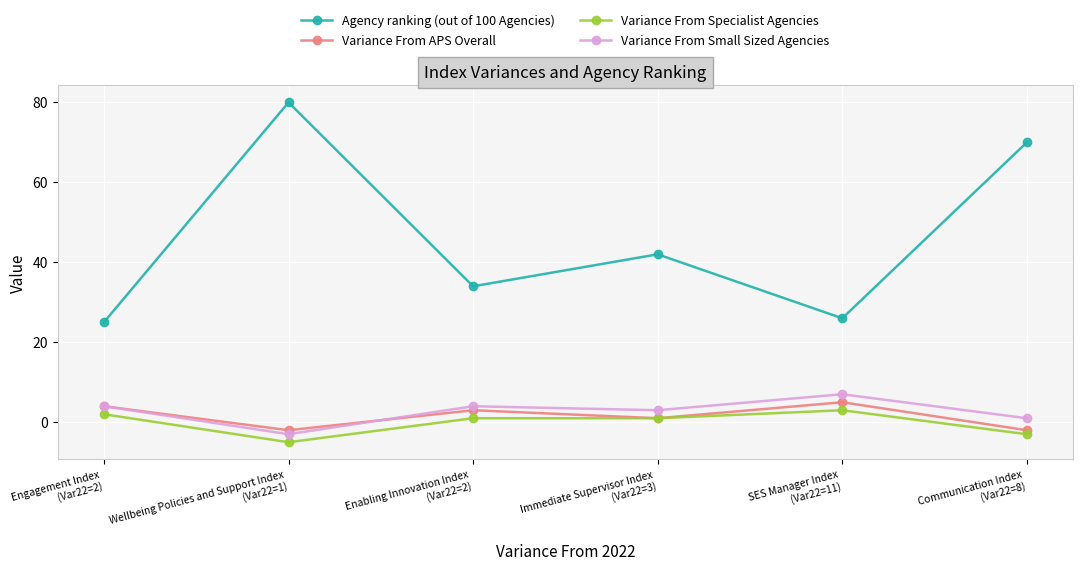

At which category does the chart reach its peak across all series?

Wellbeing Policies and Support Index
(Var22=1)